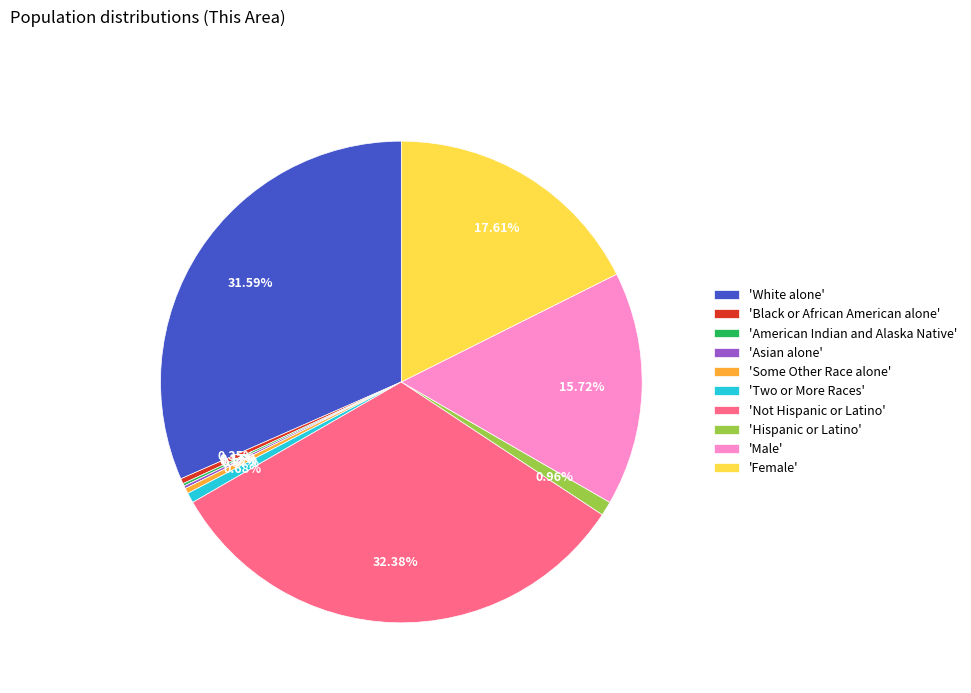

Is there a majority slice in this chart?

No